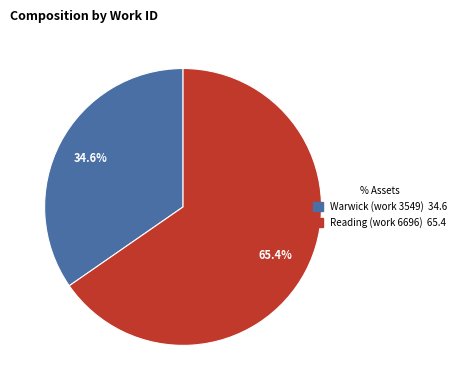

To the nearest percent, what is the combined percentage of Reading (work 6696) and Warwick (work 3549)?

100%